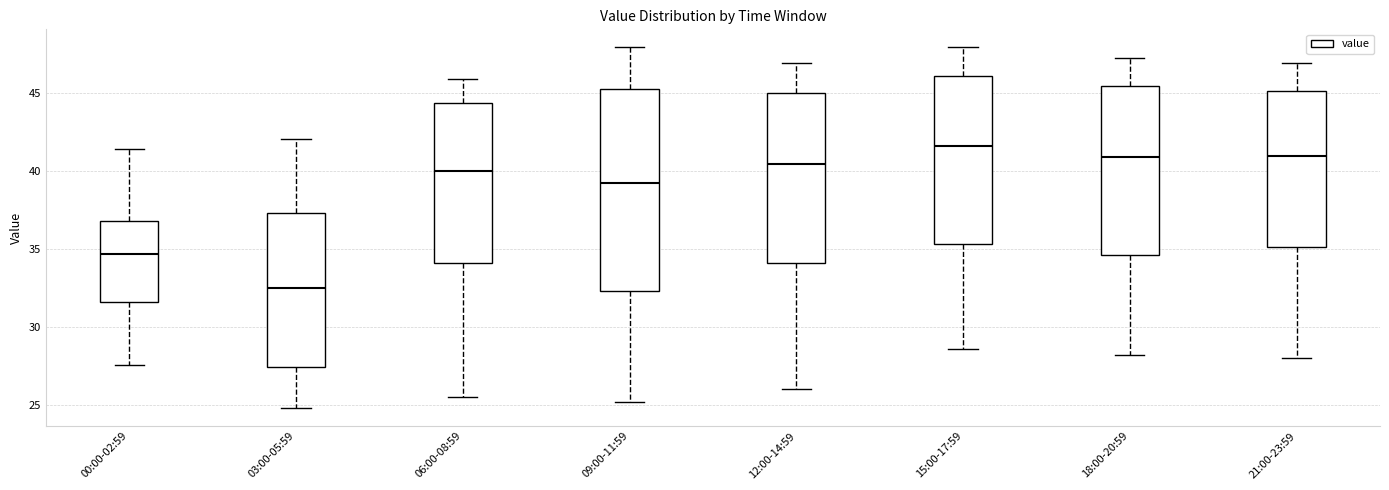

Reading left to right, read every box against the y-axis: the position of its median line, the range the box covers, and the ends of its whiskers. The values are not printed on the chart, so give them approximately, as read against the axis.

00:00-02:59: median 34.5, box 31.5 to 37.0, whiskers 27.5 to 41.5
03:00-05:59: median 32.5, box 27.5 to 37.5, whiskers 25.0 to 42.0
06:00-08:59: median 40.0, box 34.0 to 44.5, whiskers 25.5 to 46.0
09:00-11:59: median 39.0, box 32.5 to 45.0, whiskers 25.0 to 48.0
12:00-14:59: median 40.5, box 34.0 to 45.0, whiskers 26.0 to 47.0
15:00-17:59: median 41.5, box 35.5 to 46.0, whiskers 28.5 to 48.0
18:00-20:59: median 41.0, box 34.5 to 45.5, whiskers 28.0 to 47.0
21:00-23:59: median 41.0, box 35.0 to 45.0, whiskers 28.0 to 47.0